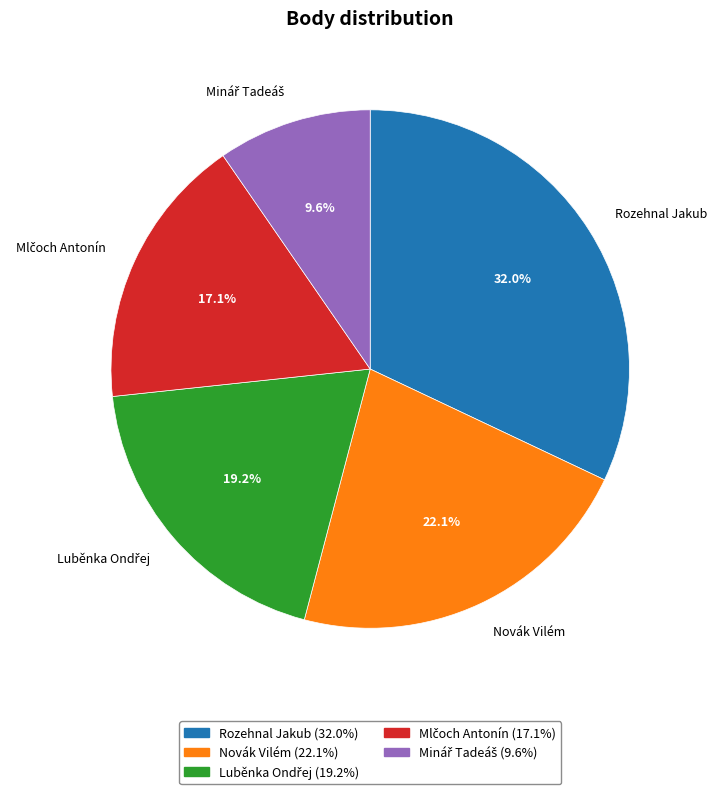

Which has a higher value, Rozehnal Jakub or Novák Vilém?

Rozehnal Jakub